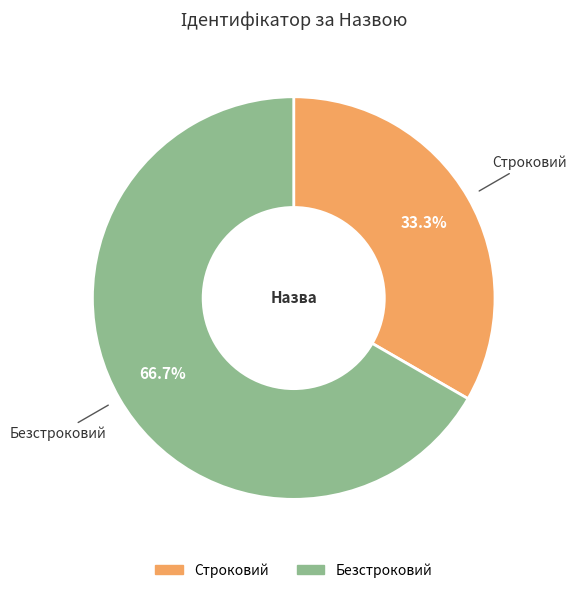

To the nearest percent, what is the combined percentage of Строковий and Безстроковий?

100%